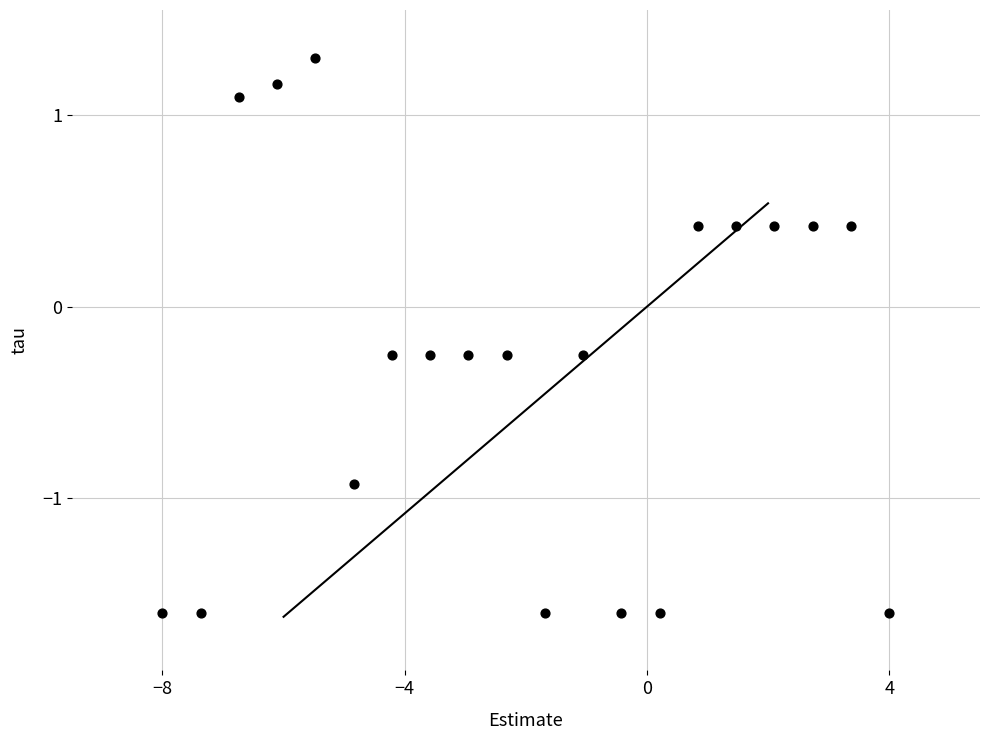

What is the range of Y values (max minus min)?

2.9